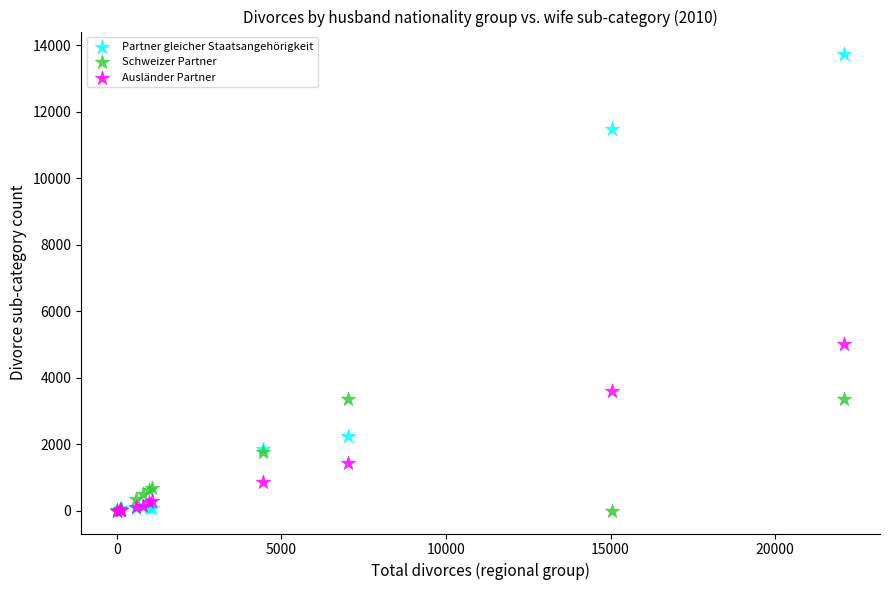

Which series has the largest Y range (max minus min)?

Partner gleicher Staatsangehörigkeit